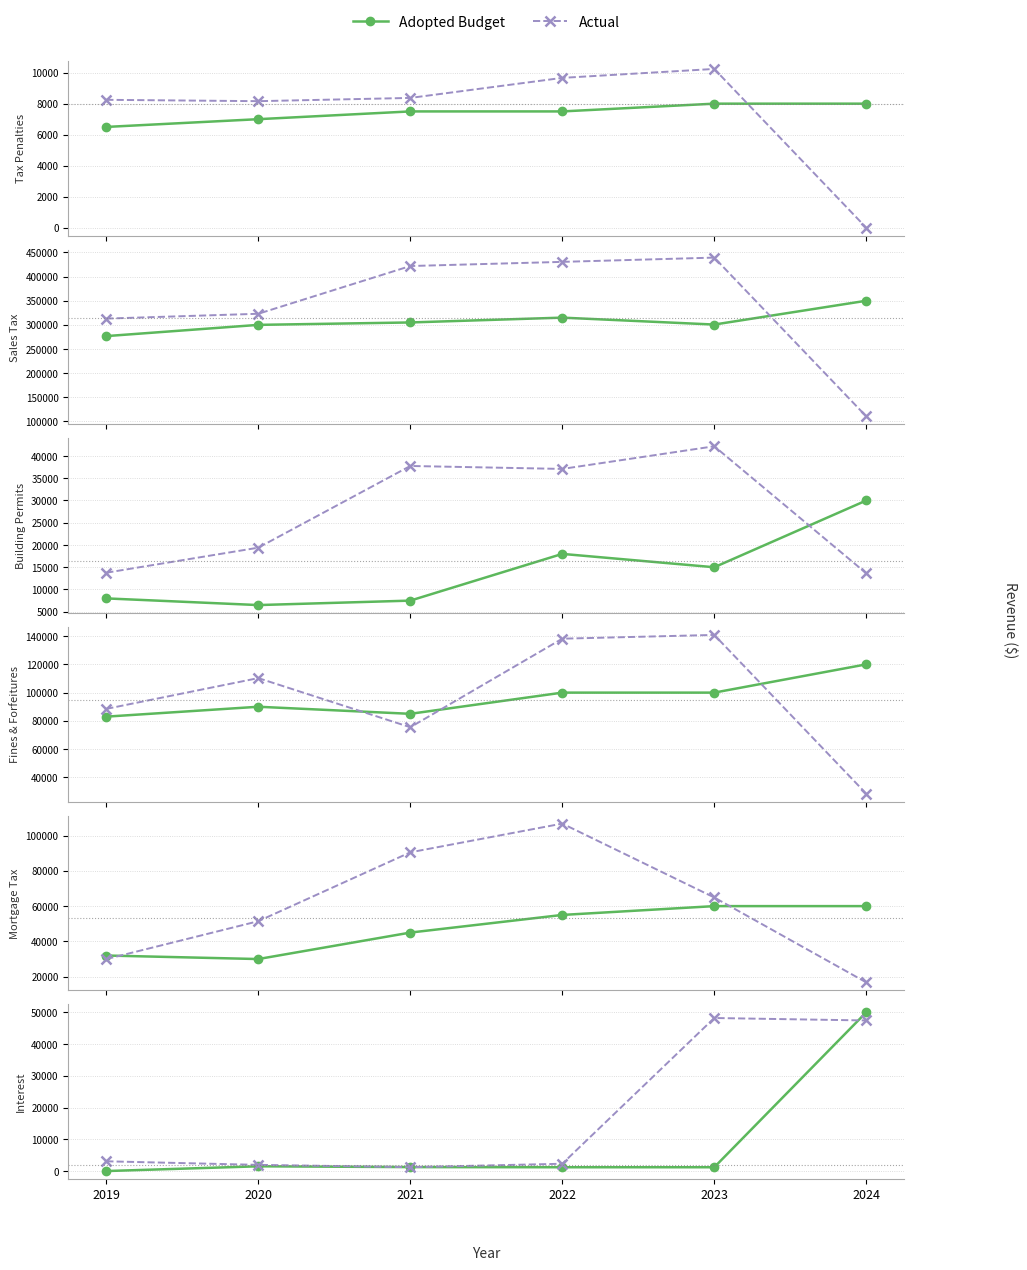

Which series changed the most between 2019 and 2020?

Adopted Budget